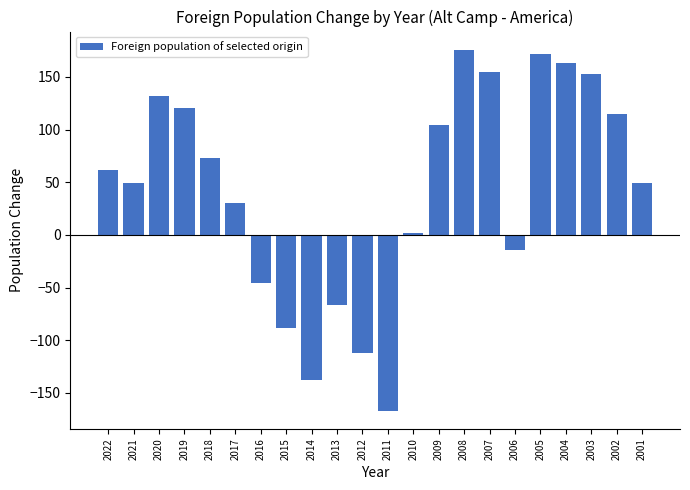

What is the value of the 8th bar from the left?

-88